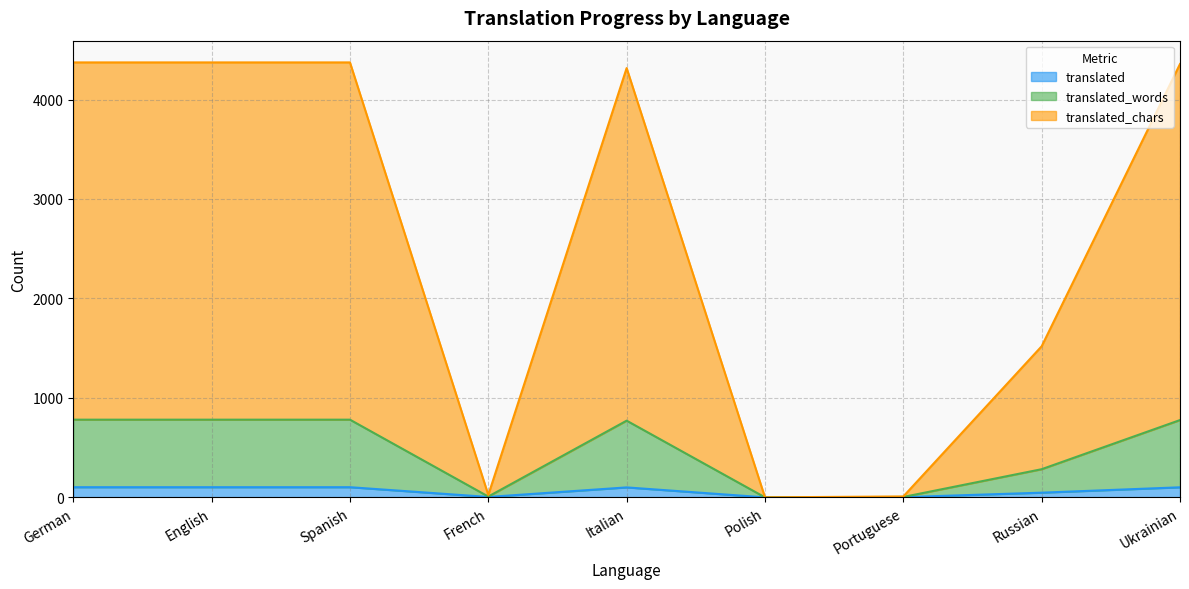

What is the total value across all series at English?

4373